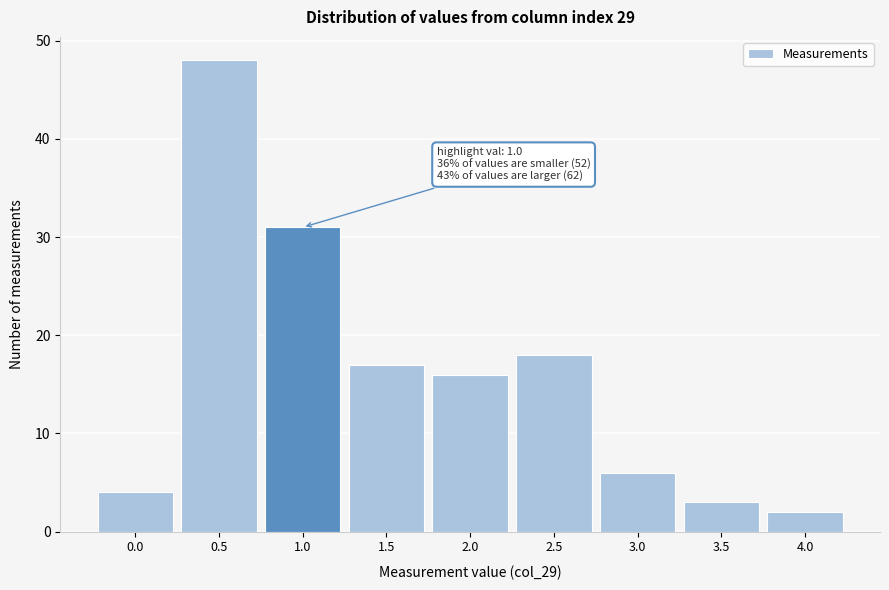

Reading left to right, transcribe all the data shown in this chart.

4	48	31	17	16	18	6	3	2